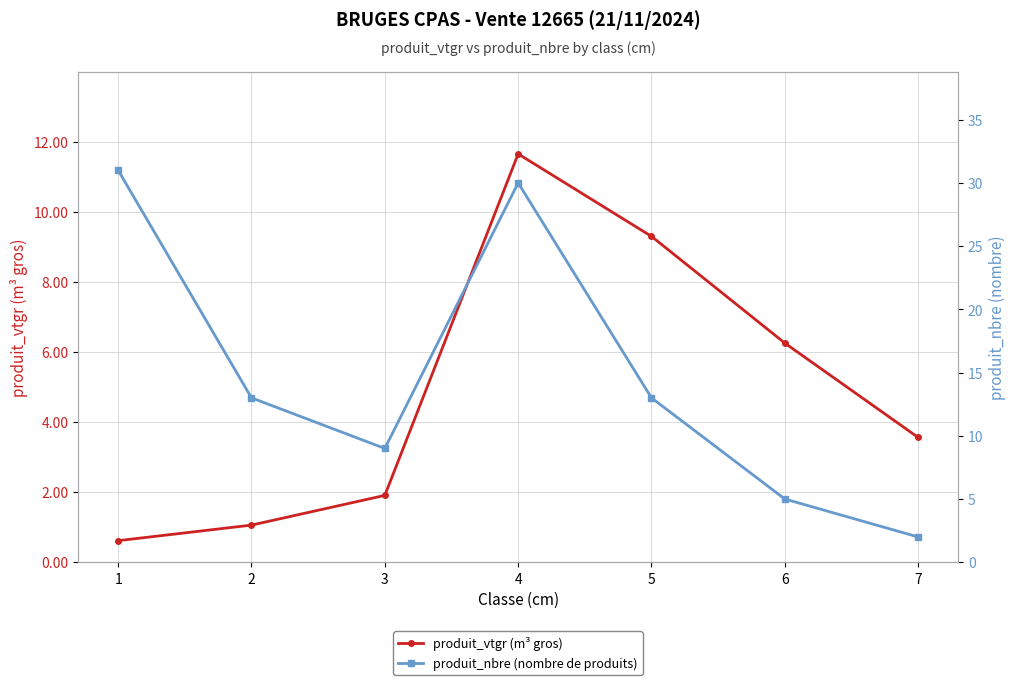

Is it true that produit_vtgr (m³ gros) equals 9.3 at 5?

True